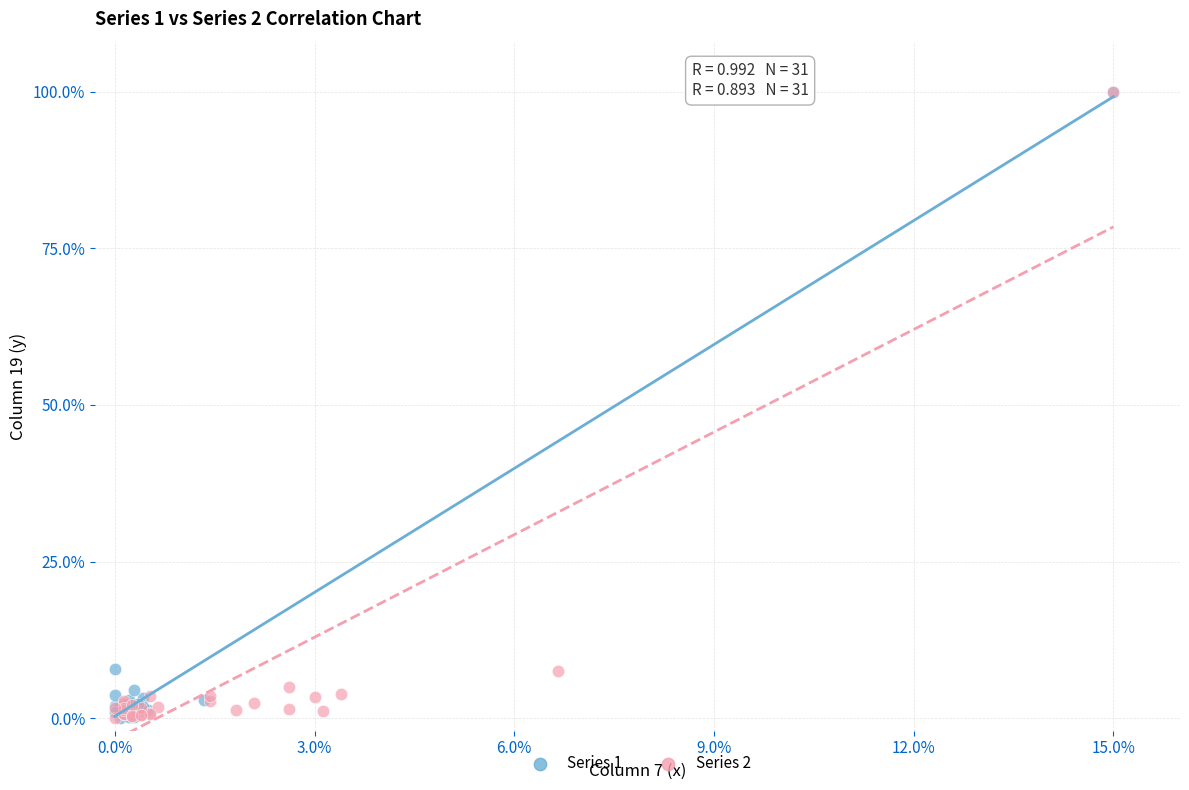

What are all the series names shown in the legend?

Series 1, Series 2